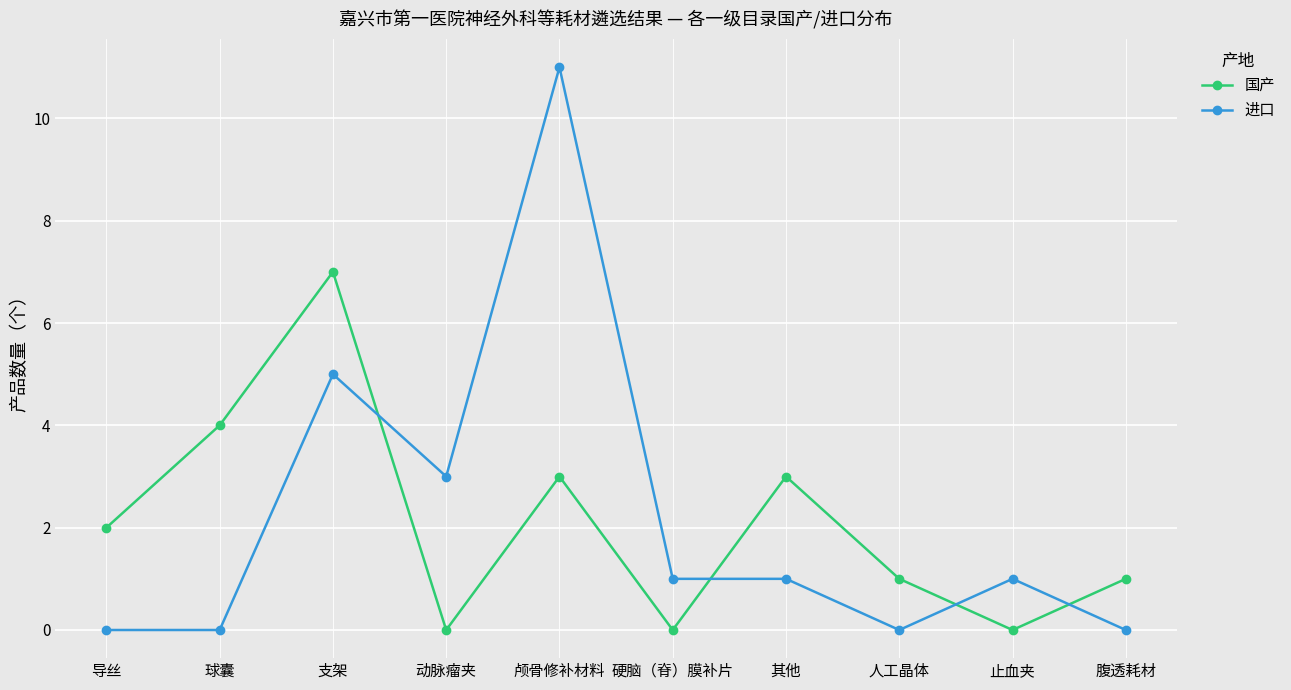

Where is the first local minimum for 国产?

动脉瘤夹